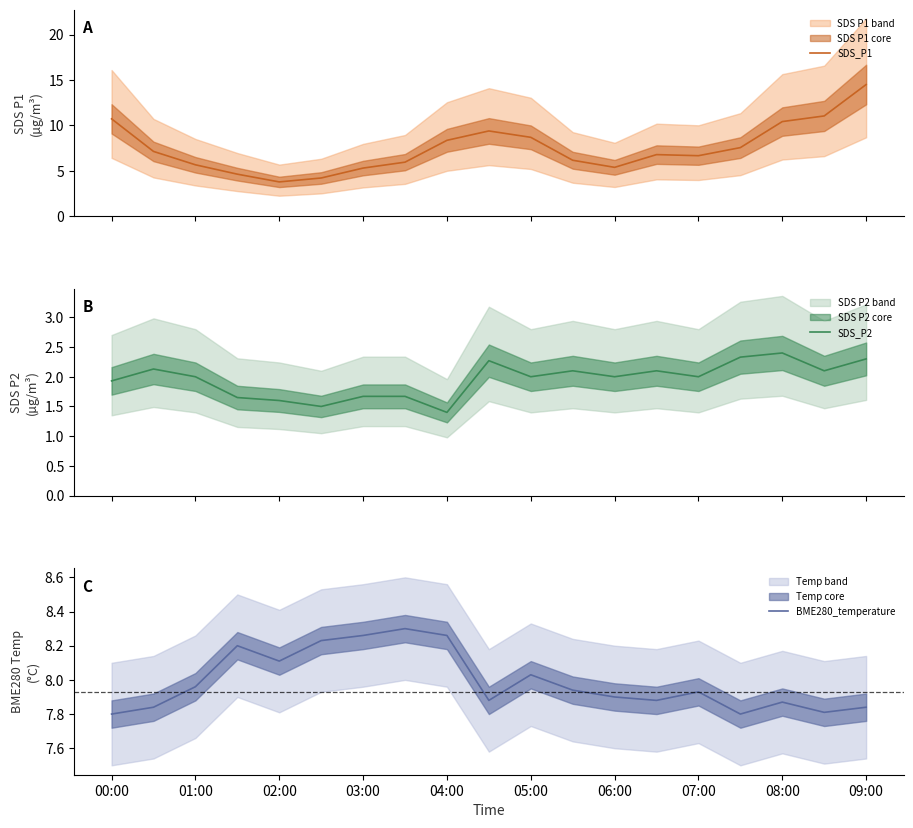

What is the lowest value of the SDS_P1 series?

3.8